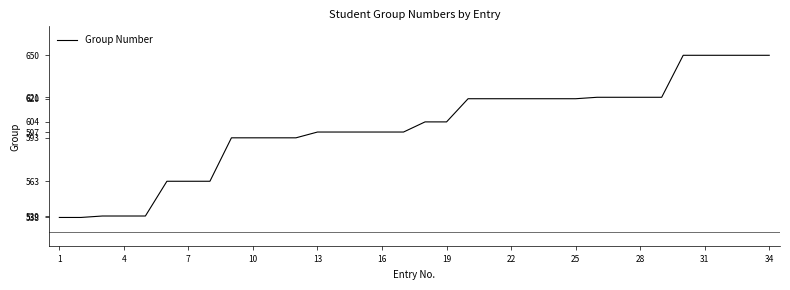

What is the difference between the maximum and minimum values?

112